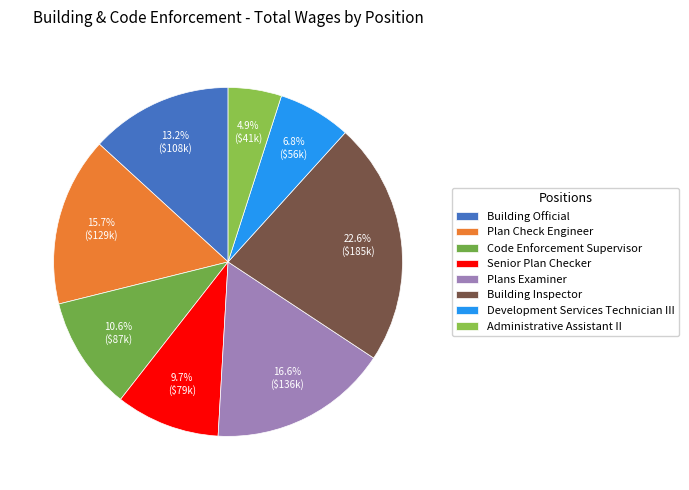

Which category has the biggest portion of the pie?

Building Inspector